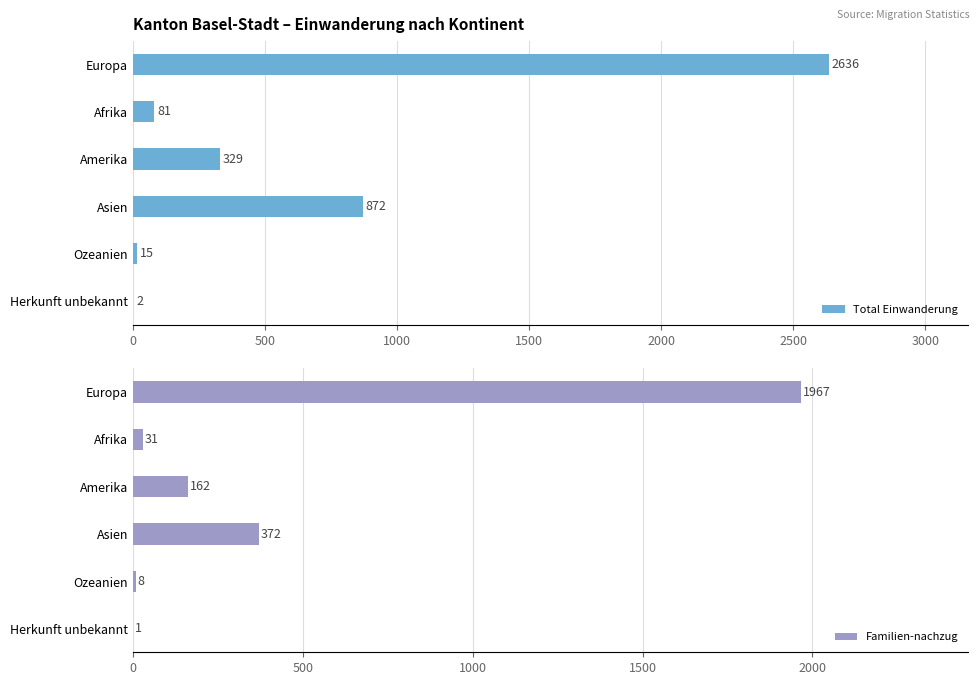

How many groups of bars are there?

6